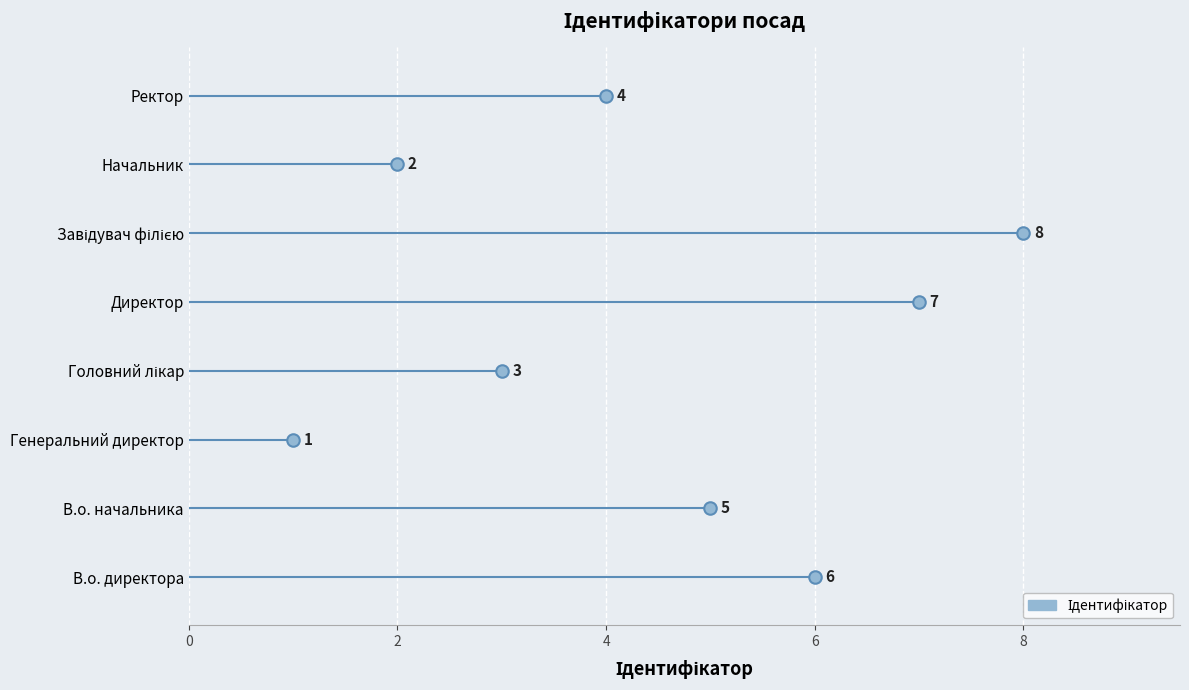

What is the label of the 7th point from the right?

В.о. начальника